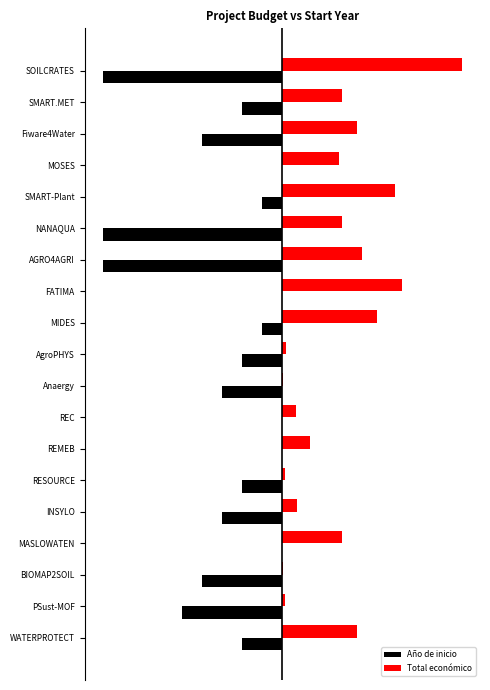

Which series has the largest total across all categories?

Total económico